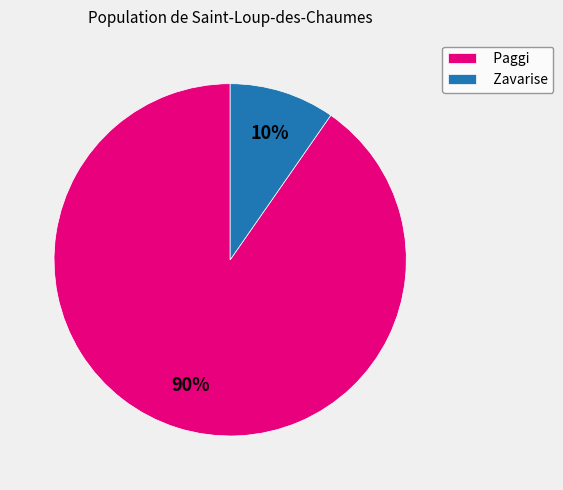

How many segments does this pie chart have?

2